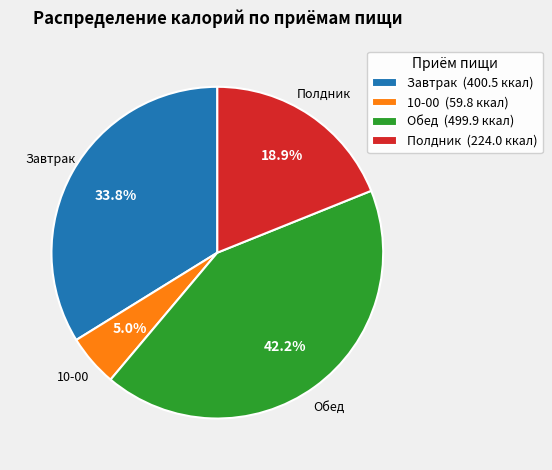

Do Полдник and 10-00 together represent more than half of the pie?

No